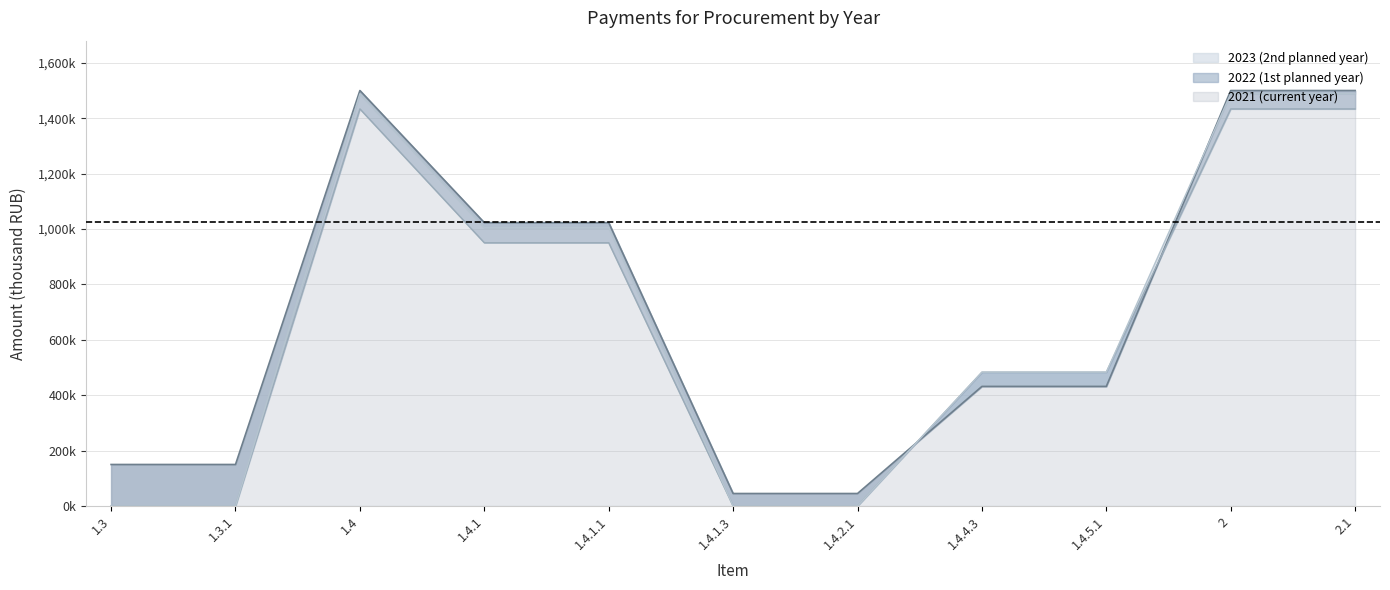

How many data points in 2021 (current year) are less than 431706?

4